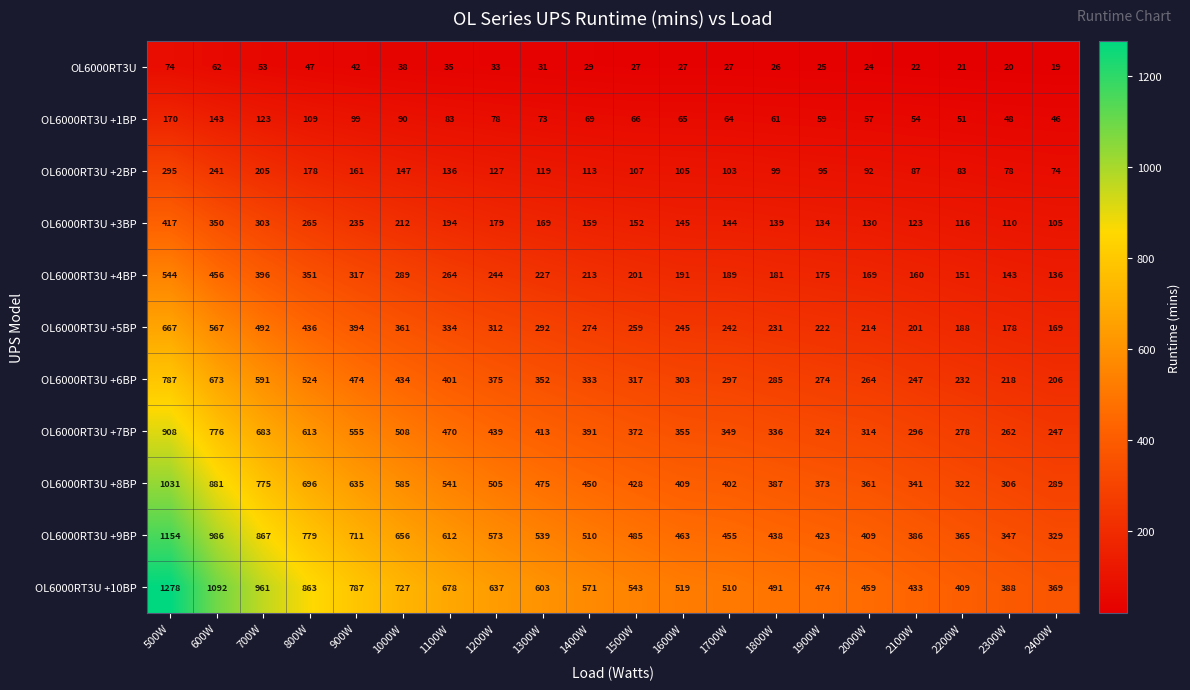

The OL6000RT3U series shows 53 at 700W. True or false?

True